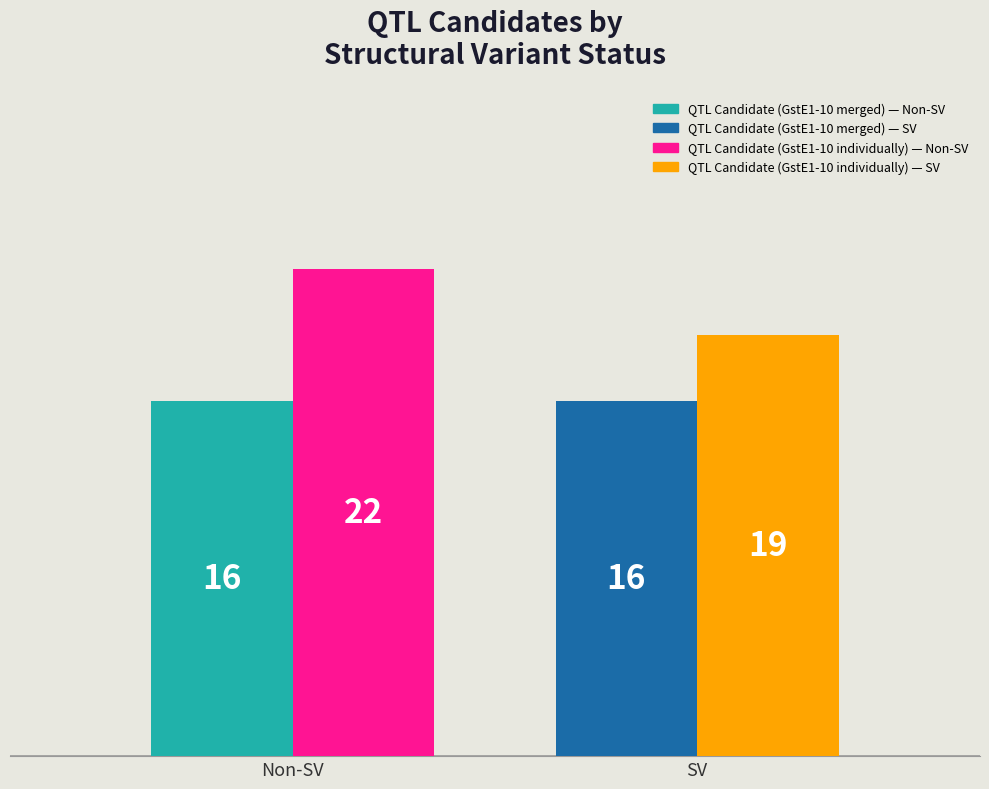

Reading right to left, transcribe all the data shown in this chart.

QTL Candidate (GstE1-10 merged): 16	16
QTL Candidate (GstE1-10 individually): 19	22